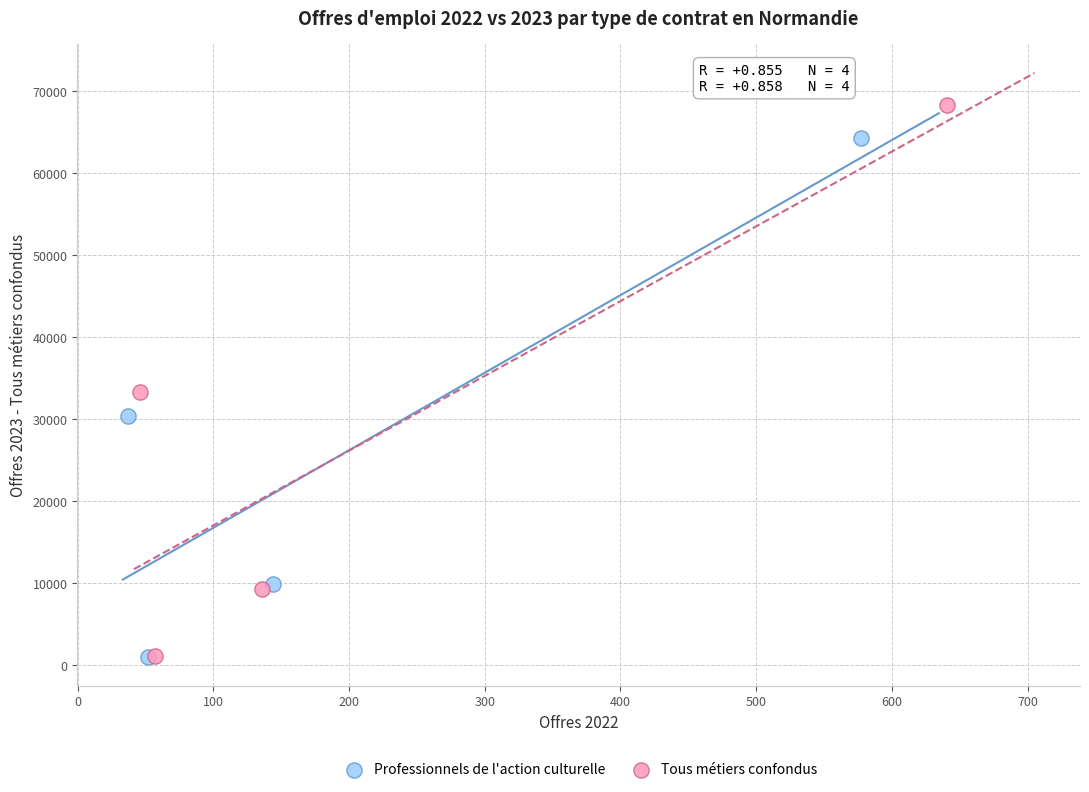

Which series has the largest Y range (max minus min)?

Tous métiers confondus